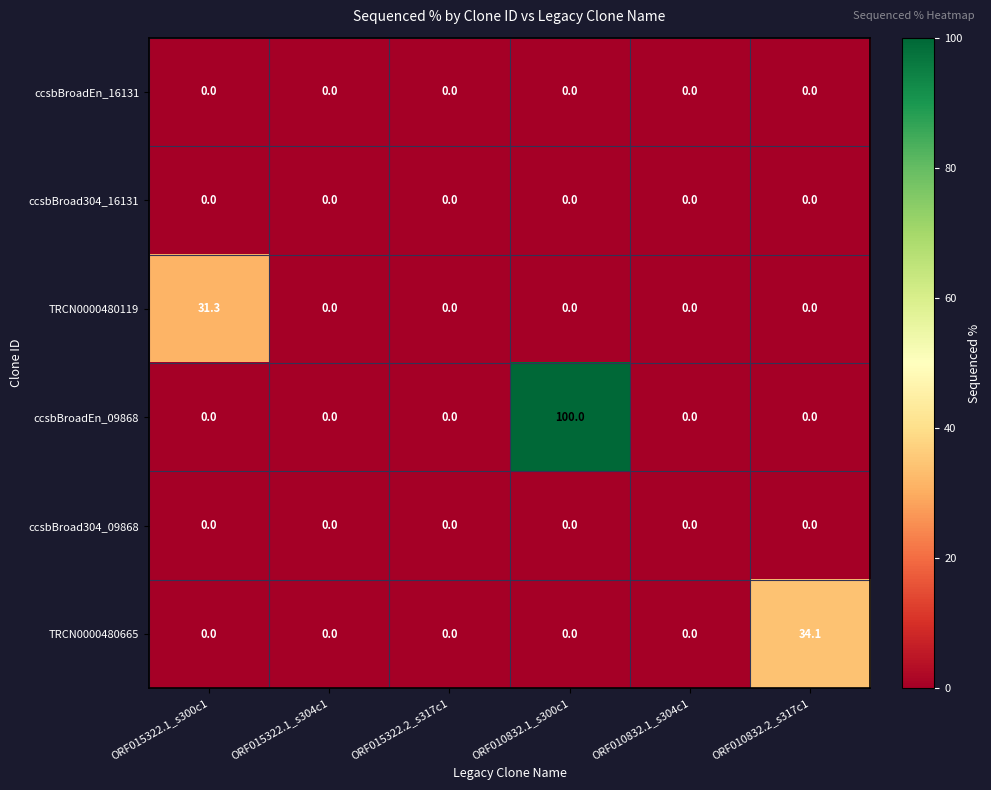

At which category does the chart reach its peak across all series?

ORF010832.1_s300c1